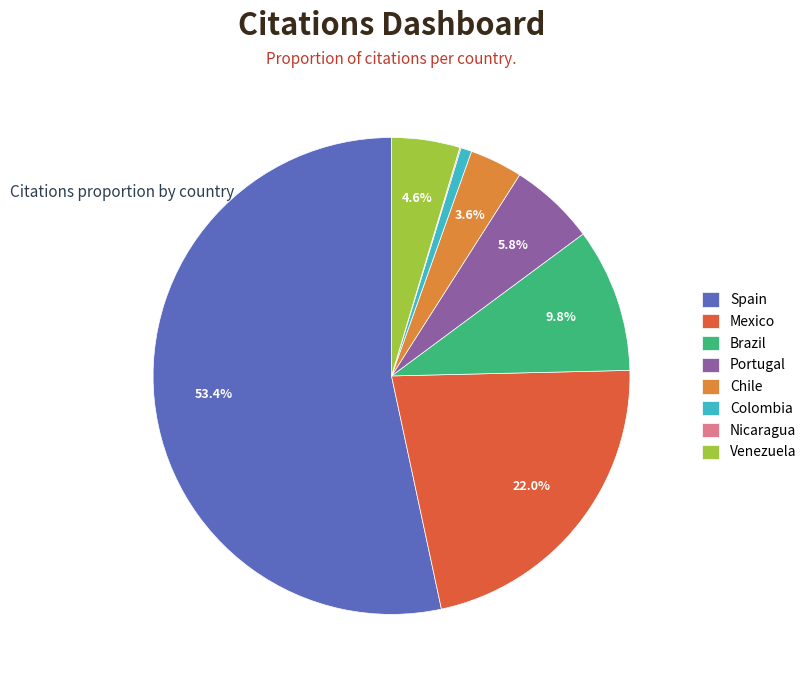

What is the ratio of the value at Venezuela to the value at Portugal?

0.8